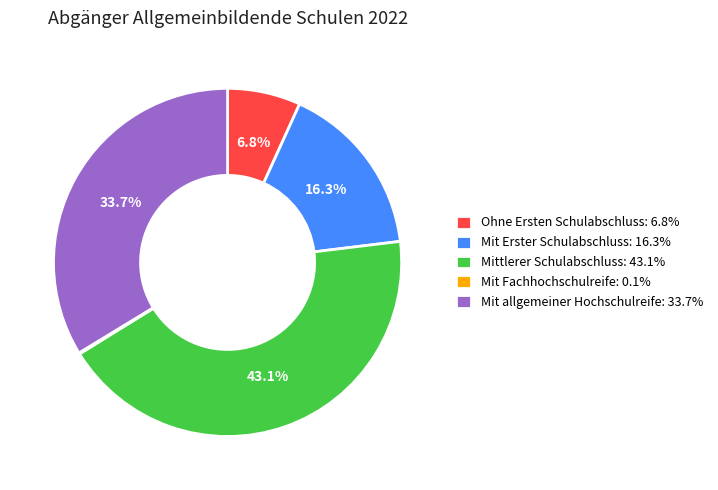

Which has a higher value, Ohne Ersten Schulabschluss or Mit allgemeiner Hochschulreife?

Mit allgemeiner Hochschulreife